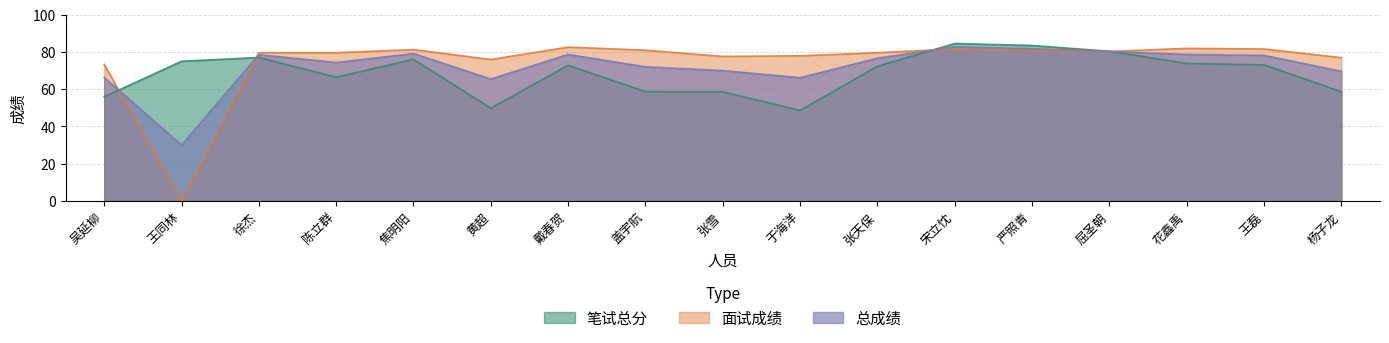

Count the number of categories in the chart.

17